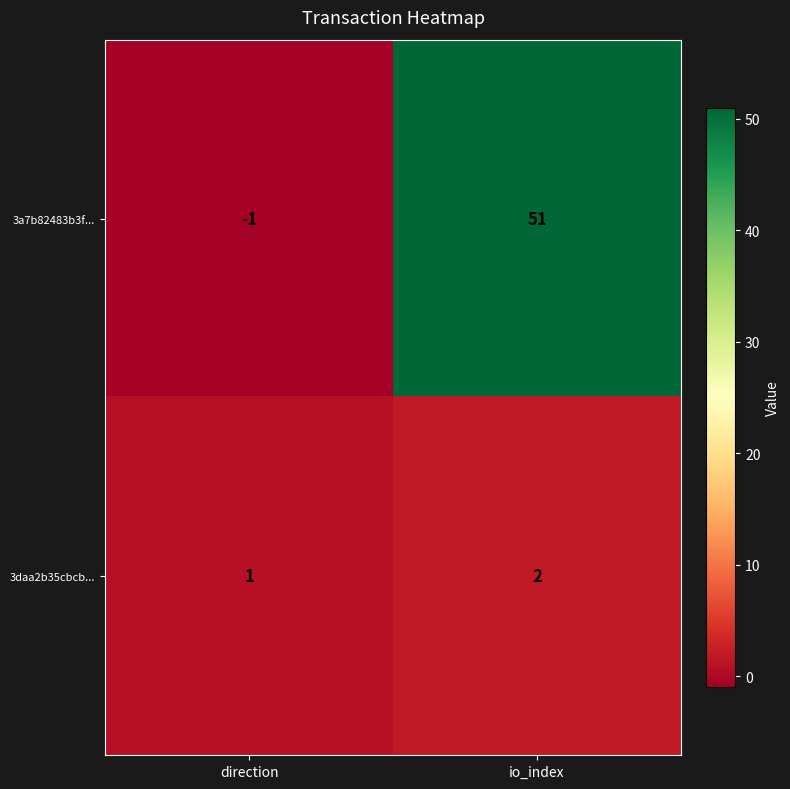

What is the total value across all series at io_index?

53